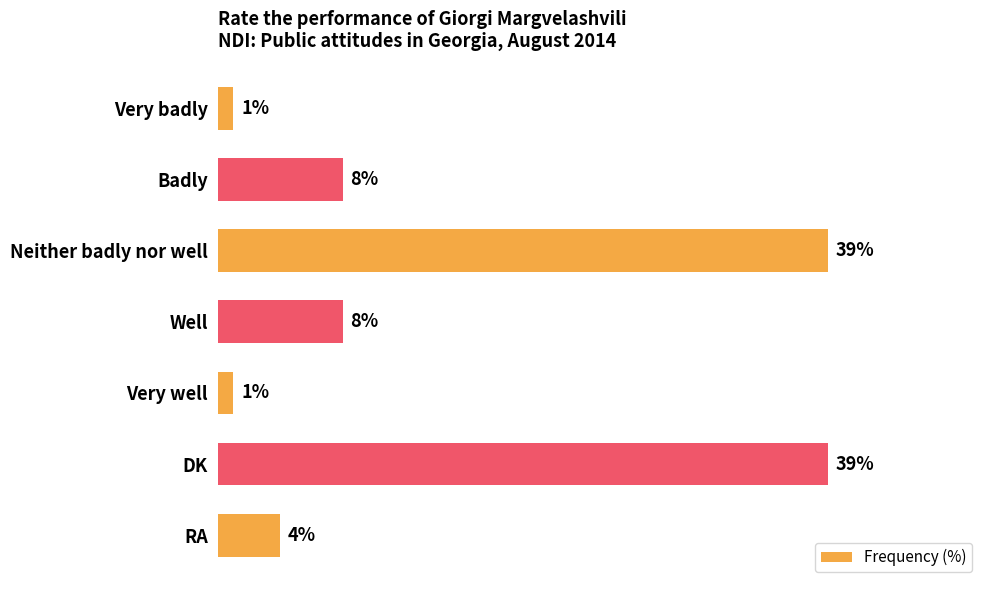

What is the label of the 4th bar from the bottom?

Well